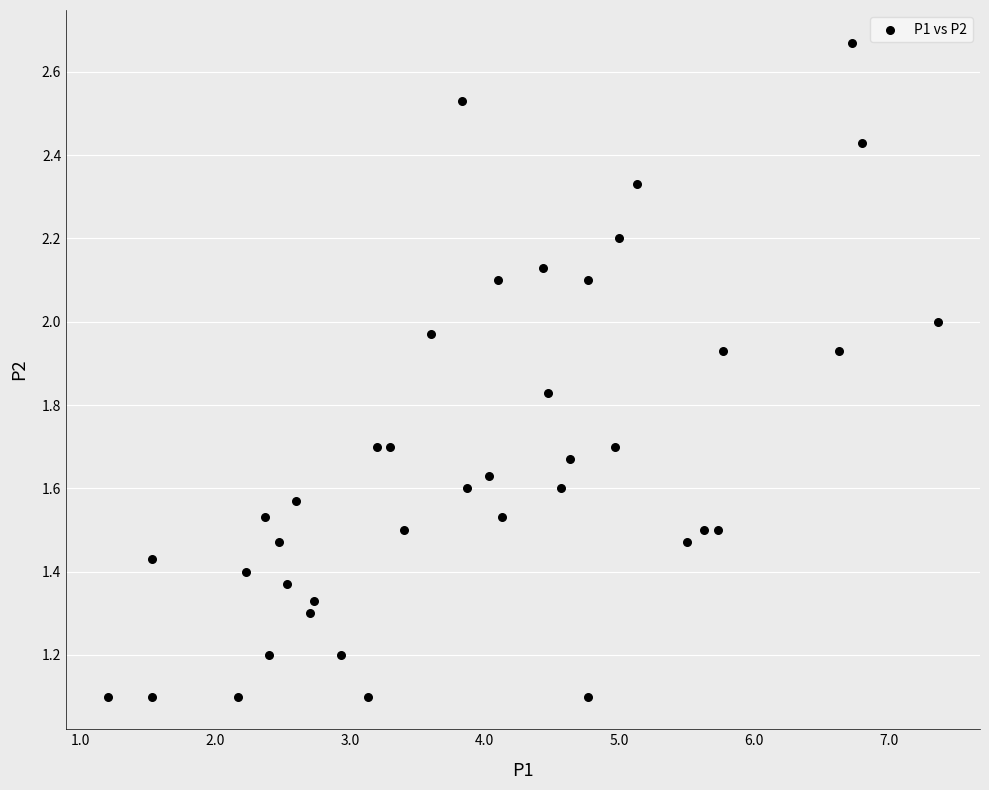

What is the range of X values (max minus min)?

6.2